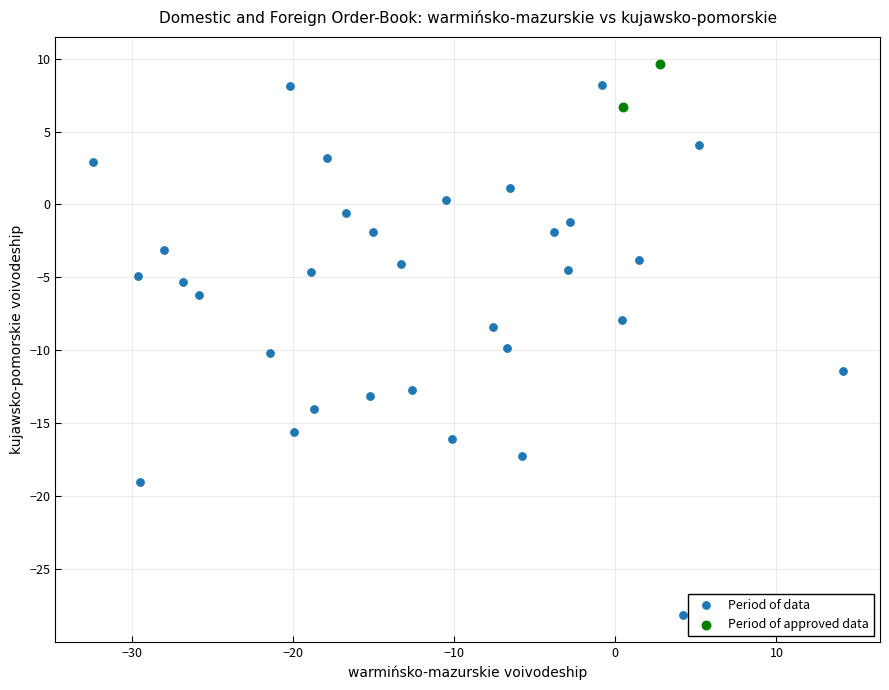

Which series has the largest Y range (max minus min)?

Period of data